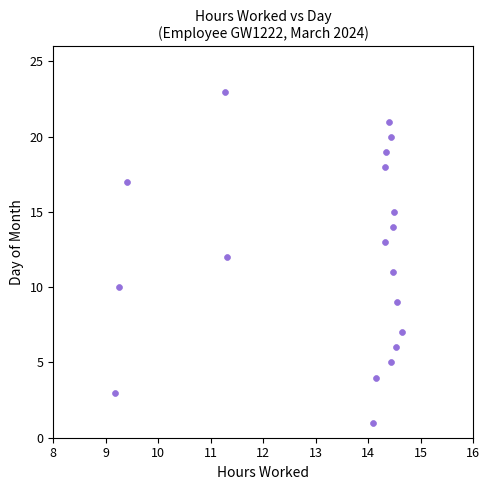

What is the range of Y values (max minus min)?

22